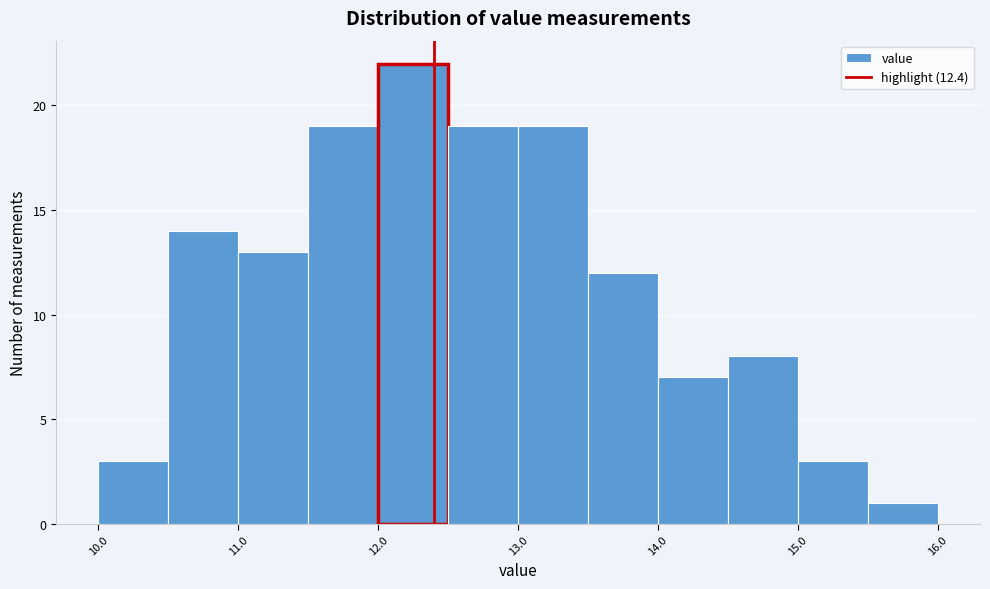

Reading left to right, list every bar in this chart as the range it spans on the x-axis followed by its height. The values are not printed on the chart, so give them approximately, as read against the axis.

10.0 to 10.5: 3
10.5 to 11.0: 14
11.0 to 11.5: 13
11.5 to 12.0: 19
12.0 to 12.5: 22
12.5 to 13.0: 19
13.0 to 13.5: 19
13.5 to 14.0: 12
14.0 to 14.5: 7
14.5 to 15.0: 8
15.0 to 15.5: 3
15.5 to 16.0: 1